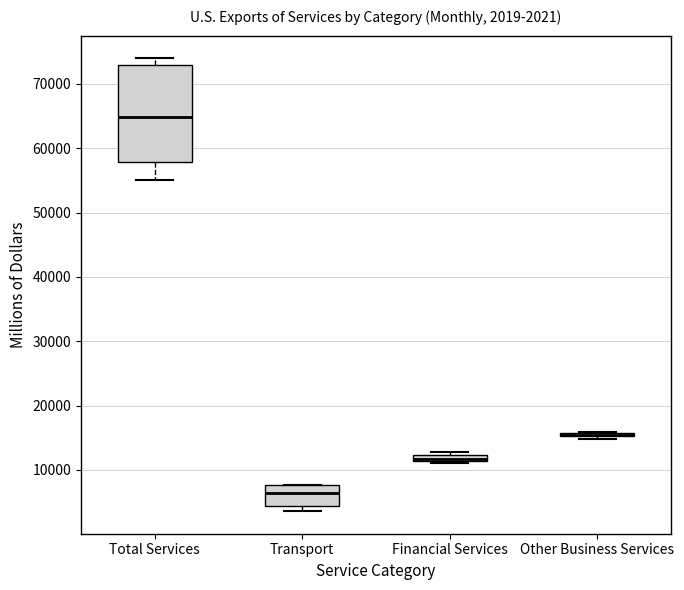

Comparing the boxes themselves (not the whiskers), which one is the tallest?

Total Services